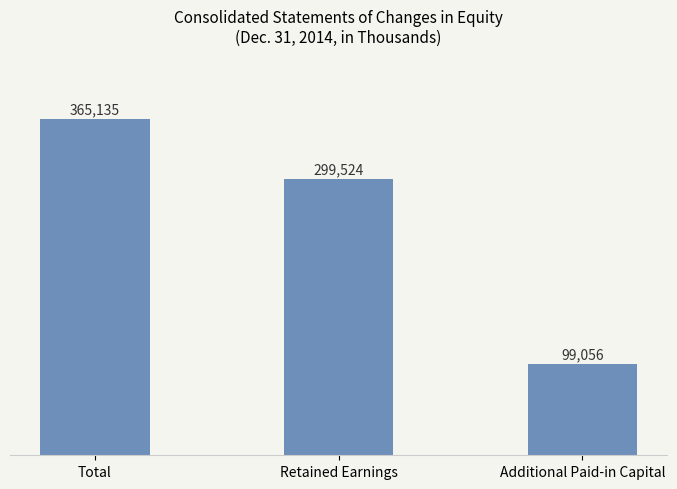

What is the difference between the second highest and minimum values?

200468